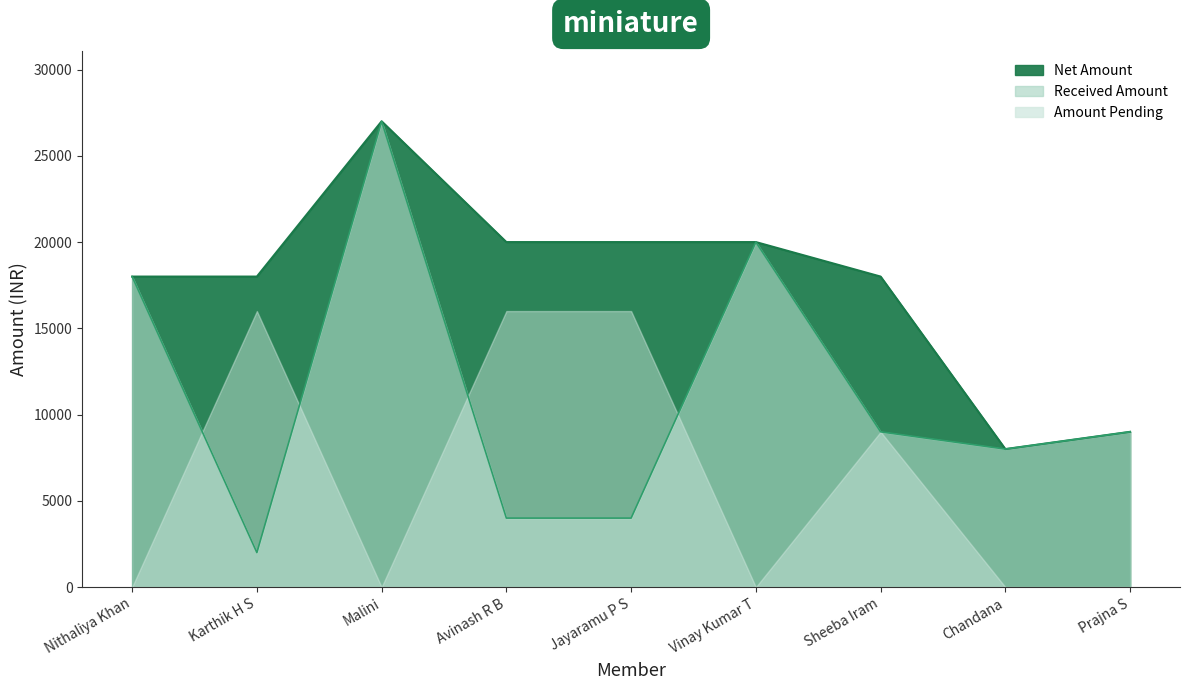

True or false: Received Amount and Net Amount cross at least once.

False